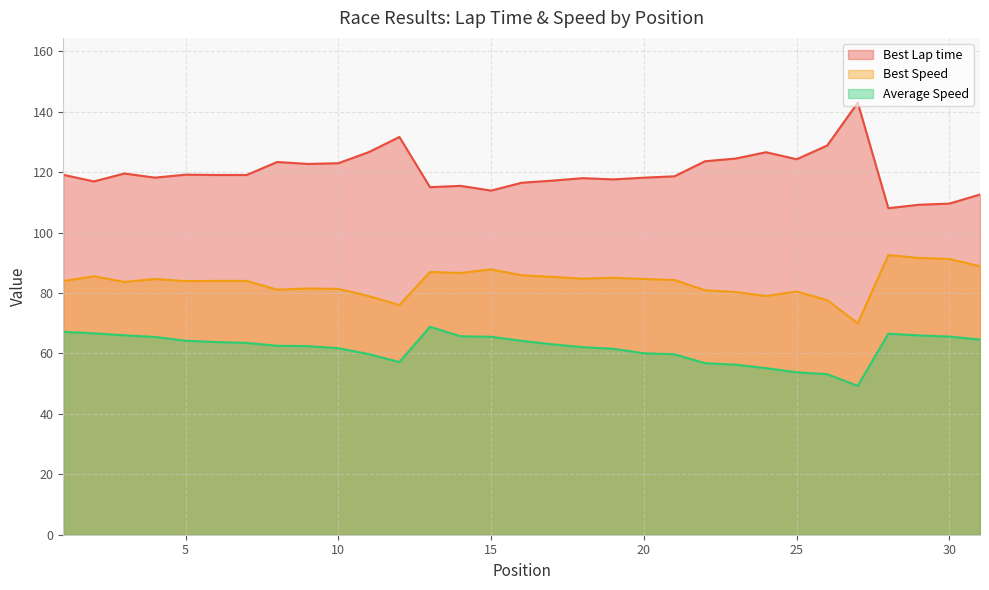

How many interior local valleys does the Average Speed series have?

2